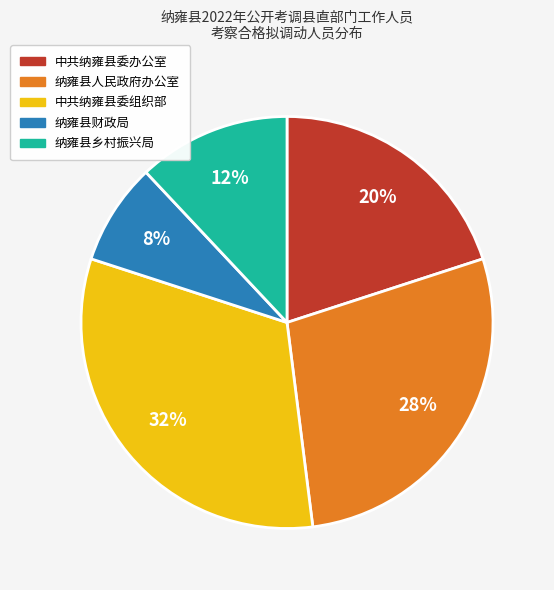

The 中共纳雍县委办公室 slice represents 34% of the pie. True or false?

False